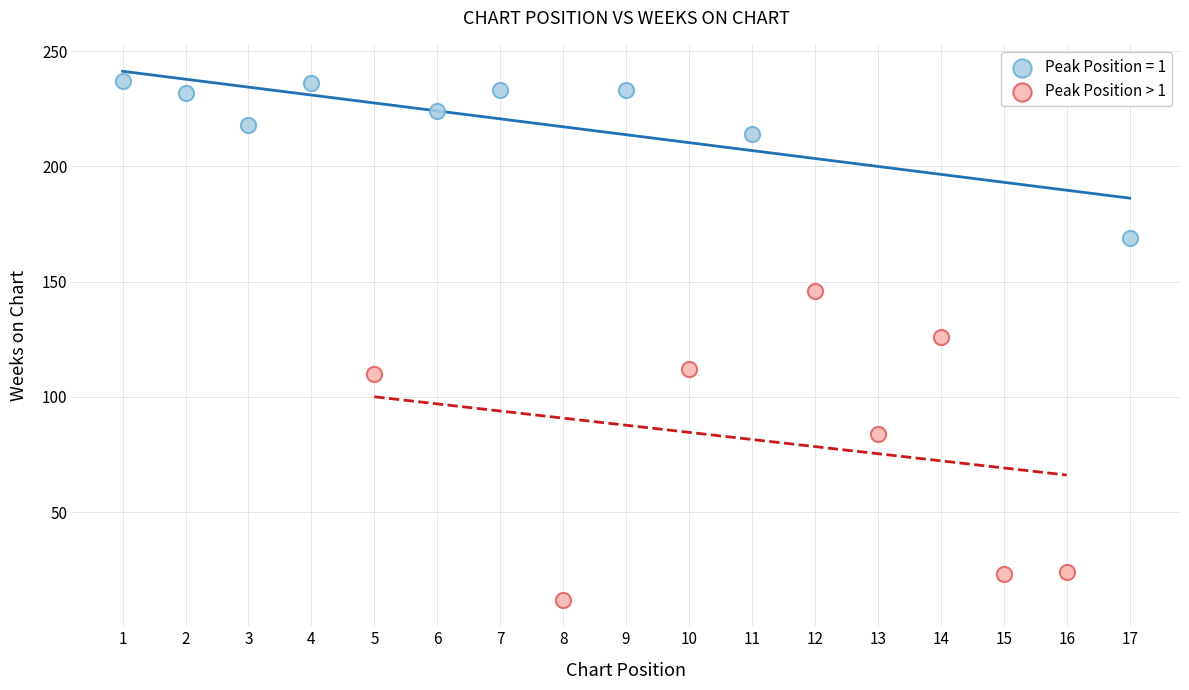

Which series has the largest Y range (max minus min)?

Peak Position > 1